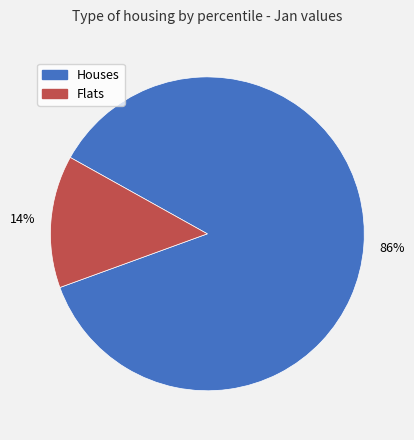

Does any single category account for the majority?

Yes